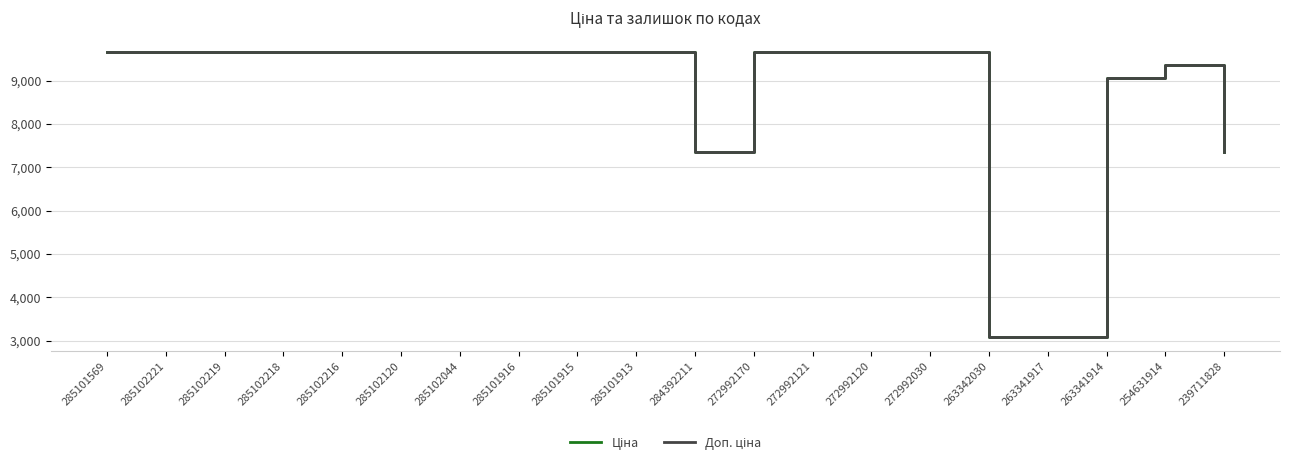

What is the smallest value displayed?

3080.7